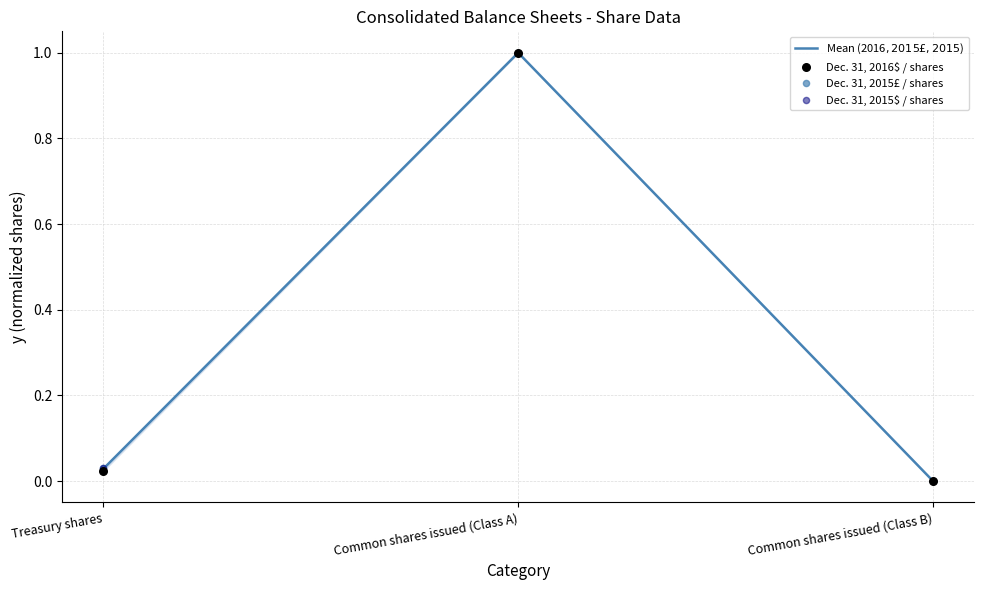

At which category is the sum across all series the highest?

Common shares issued (Class A)